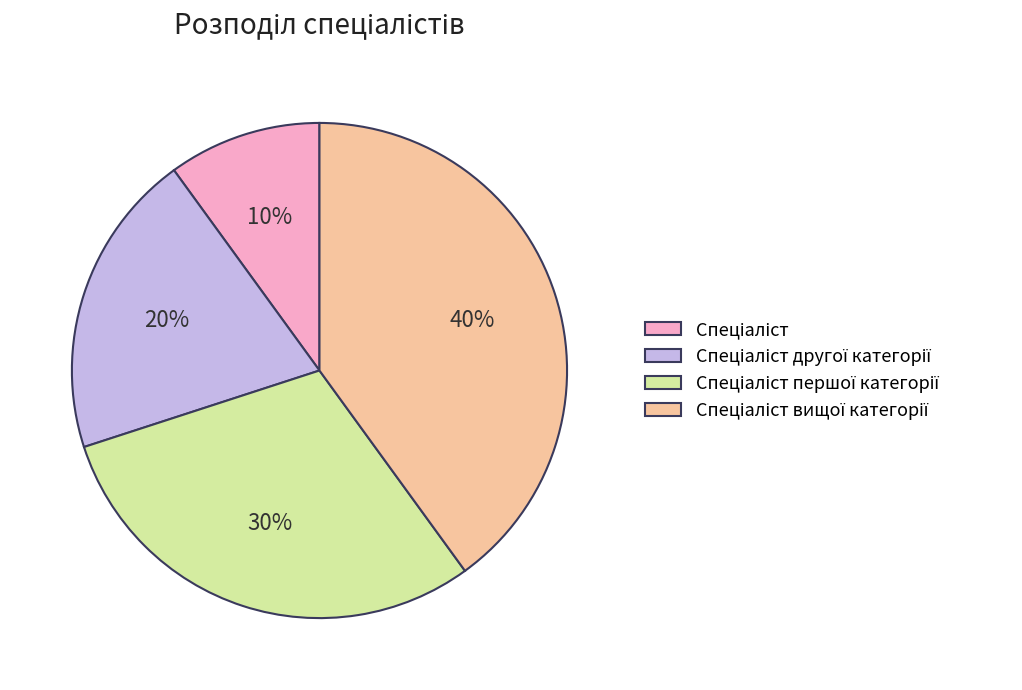

To the nearest percent, what is the average slice percentage?

25%